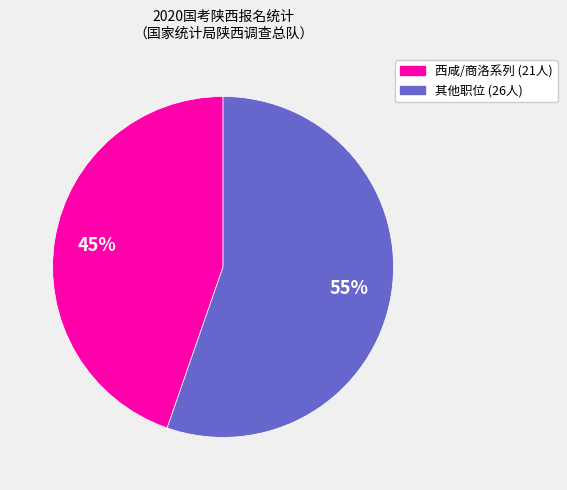

Is there any slice that represents more than half of the pie?

Yes